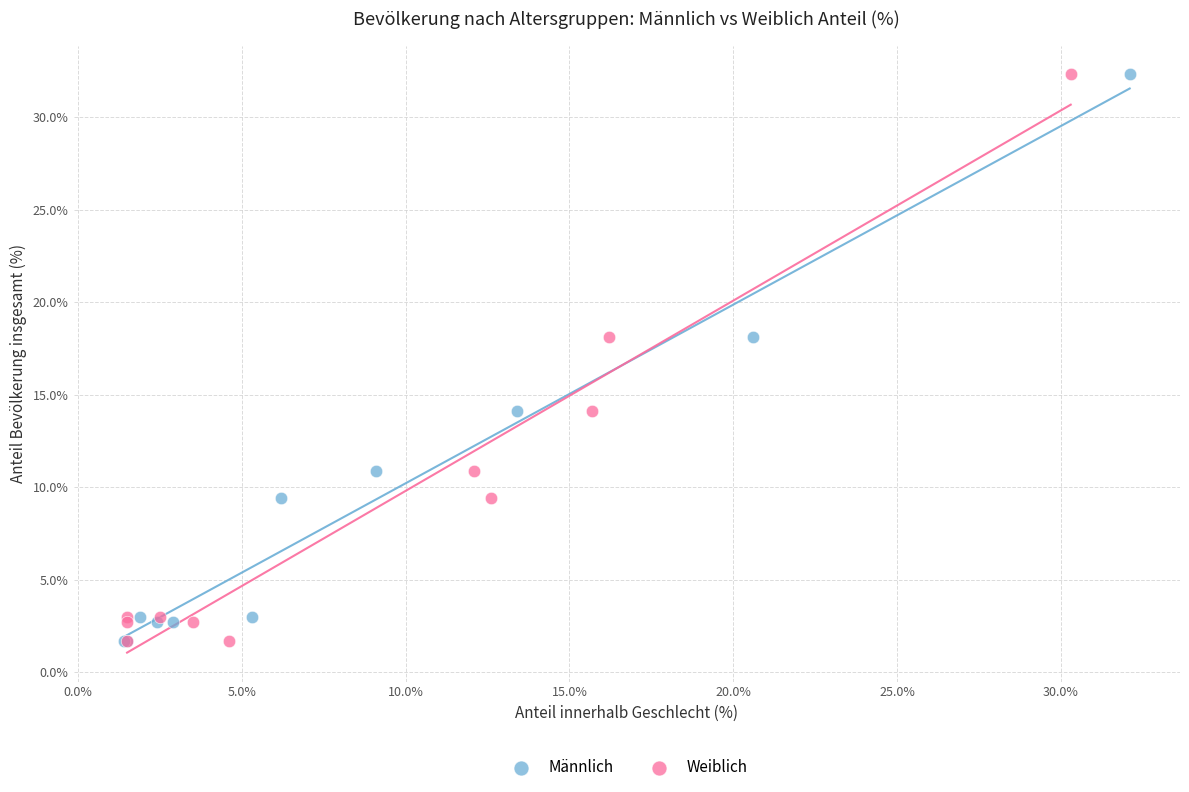

What are all the series names shown in the legend?

Männlich, Weiblich